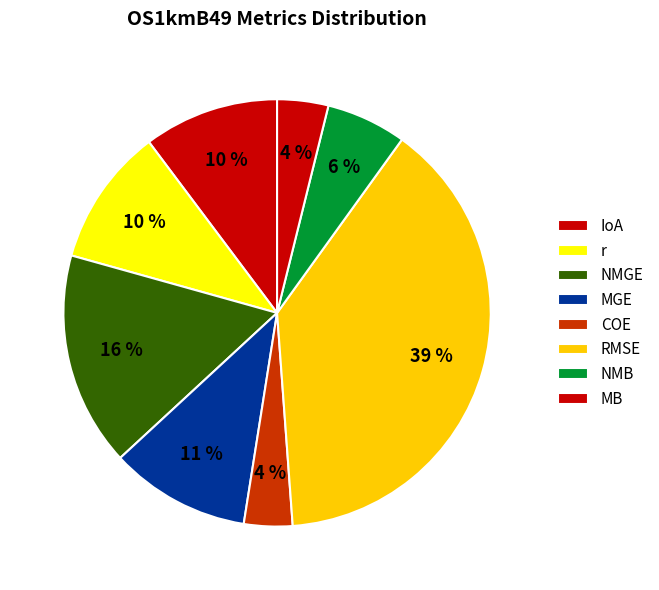

Which category has the biggest portion of the pie?

RMSE